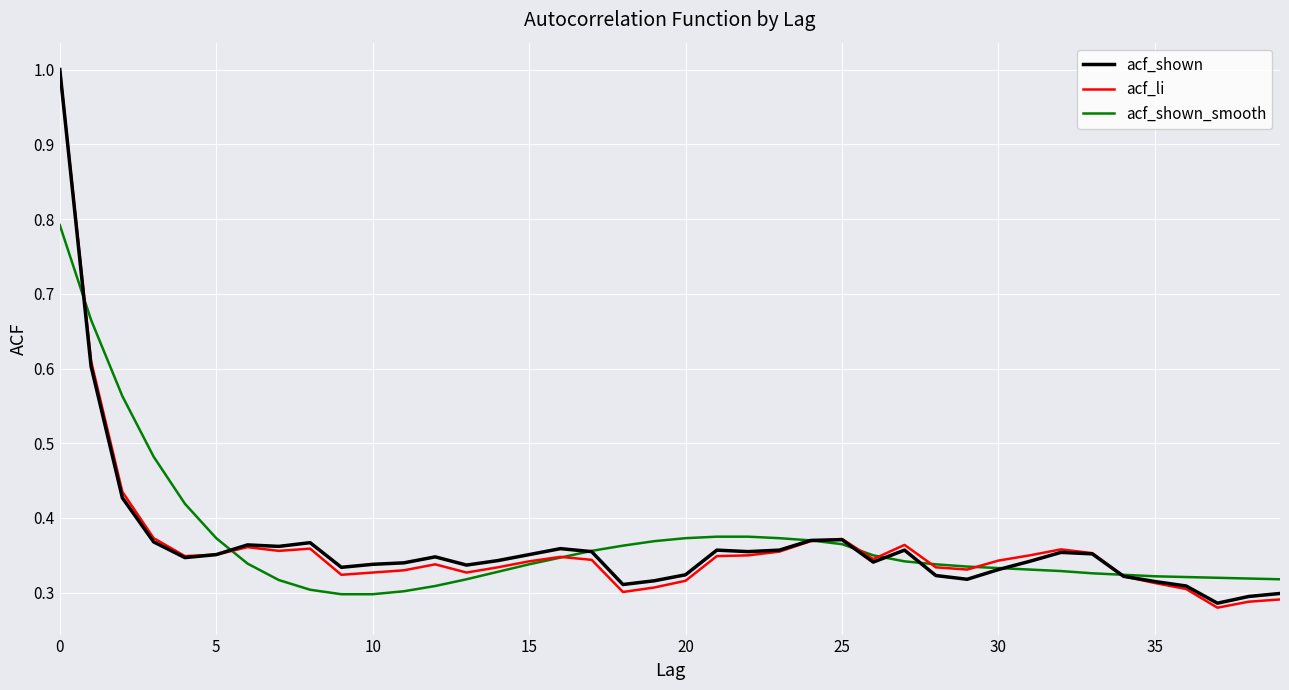

Which series has the widest spread of values?

acf_li